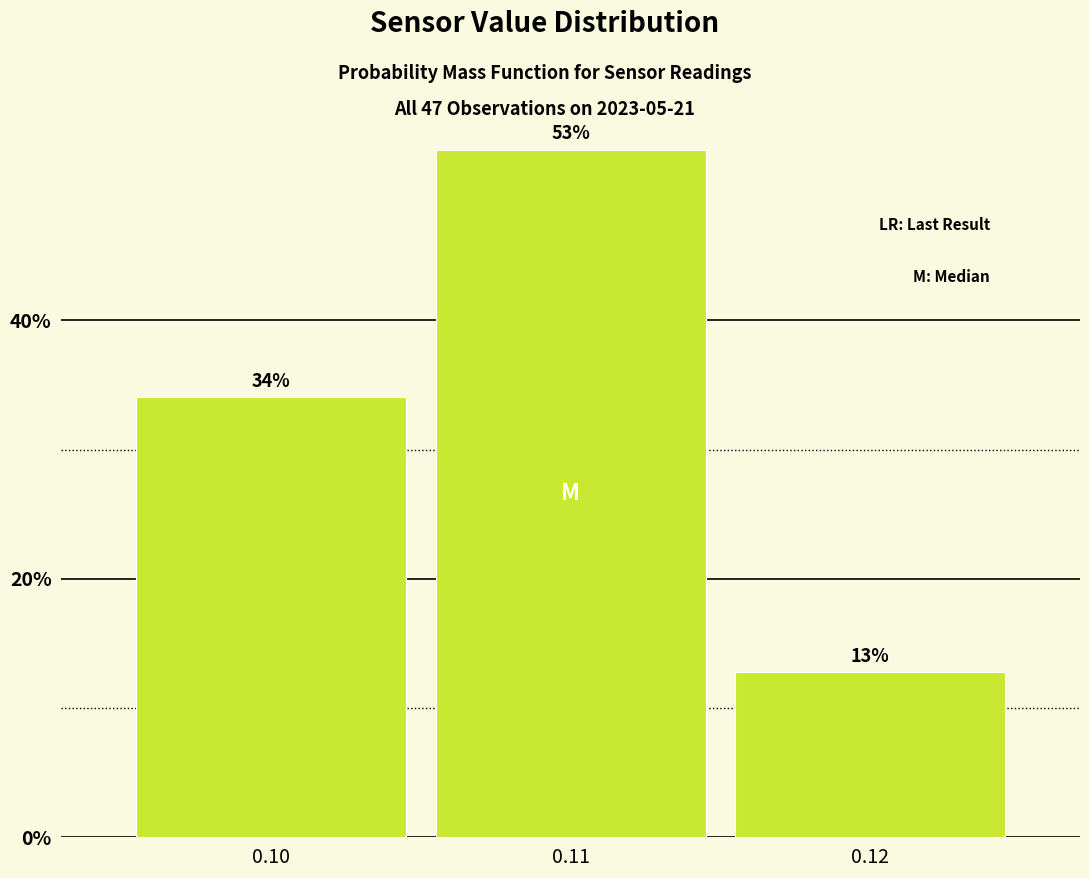

Are the bars horizontal?

No